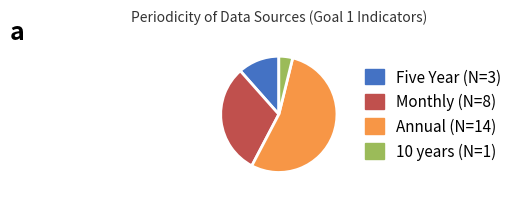

Rank the categories by value from highest to lowest.

Annual, Monthly, Five Year, 10 years